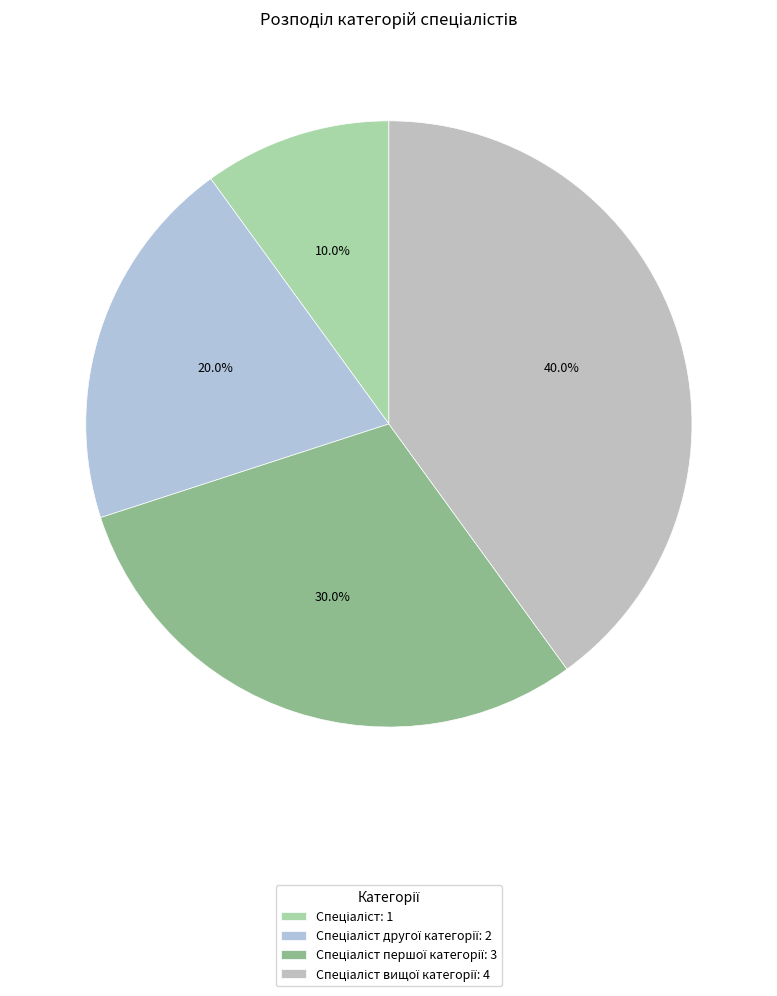

Which slice is the smallest?

Спеціаліст